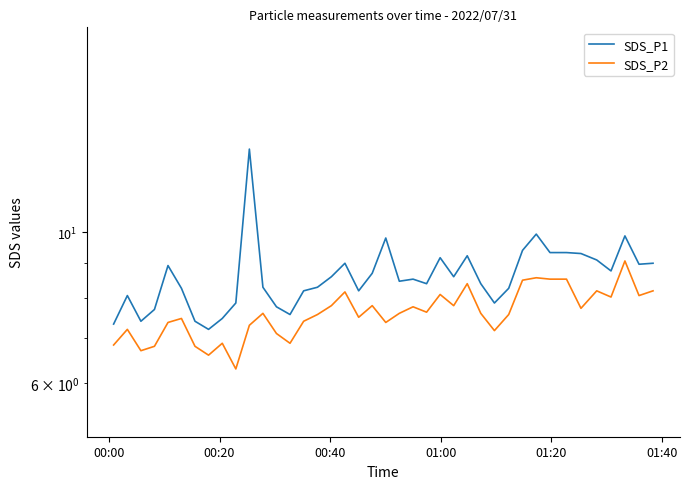

Reading left to right, extract all data points from this chart.

SDS_P1: 7.3	8.1	7.4	7.7	8.9	8.3	7.4	7.2	7.5	7.9	13.2	8.3	7.8	7.6	8.2	8.3	8.6	9.0	8.2	8.7	9.8	8.5	8.5	8.4	9.2	8.6	9.2	8.4	7.9	8.3	9.4	9.9	9.3	9.3	9.3	9.1	8.8	9.9	9.0	9.0
SDS_P2: 6.8	7.2	6.7	6.8	7.4	7.5	6.8	6.6	6.9	6.3	7.3	7.6	7.1	6.9	7.4	7.6	7.8	8.2	7.5	7.8	7.4	7.6	7.8	7.6	8.1	7.8	8.4	7.6	7.2	7.6	8.5	8.6	8.5	8.5	7.7	8.2	8.0	9.1	8.1	8.2